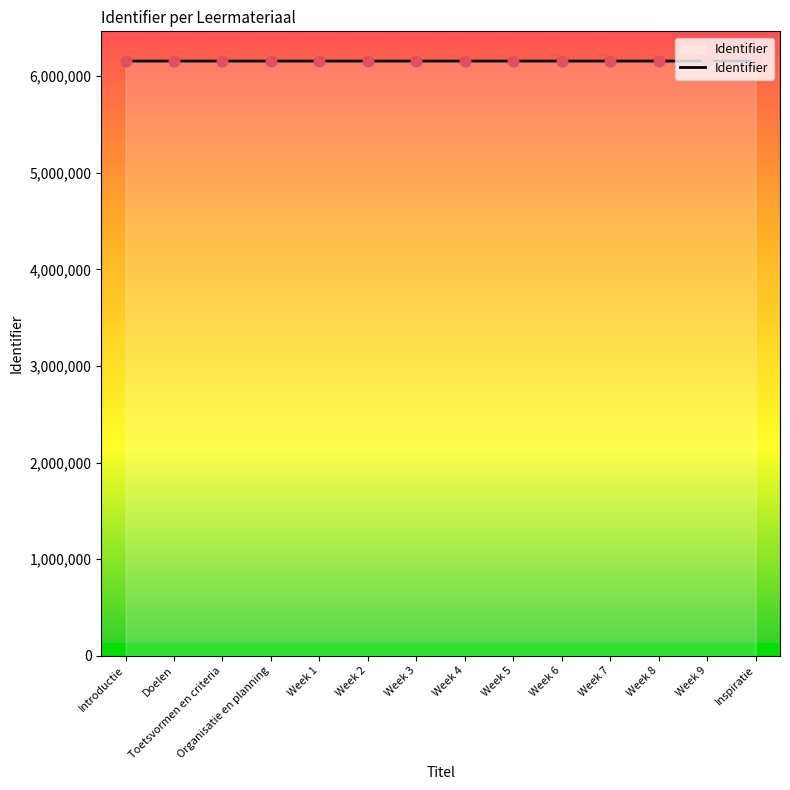

What is the change in value from Week 5 to Week 9?

+8